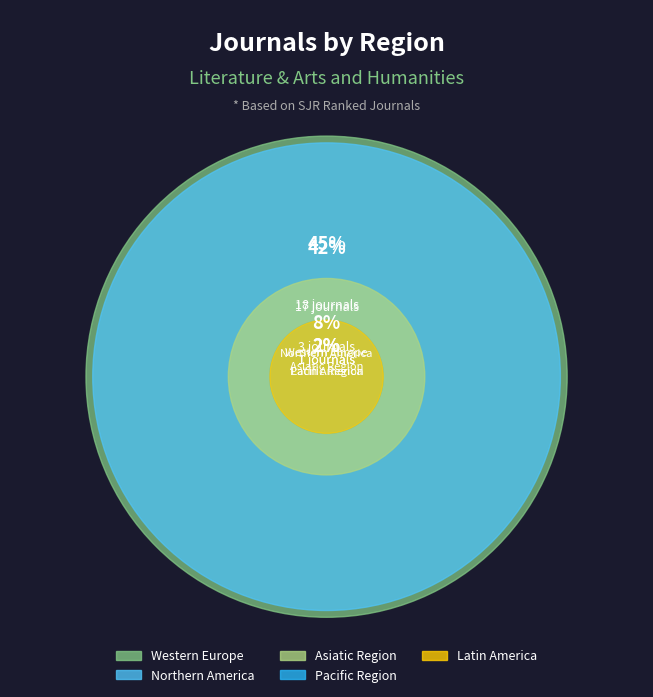

What is the smallest slice in the pie chart?

Latin America